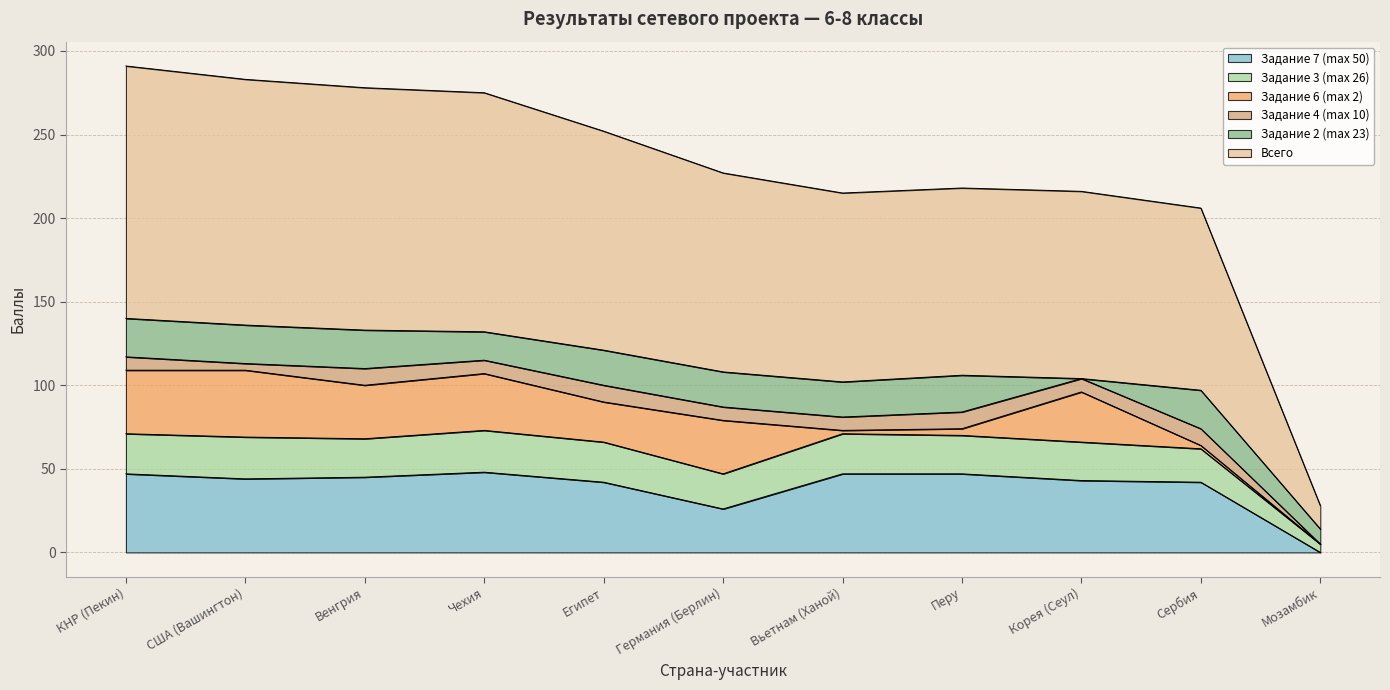

What is the label of the 8th point from the right?

Чехия